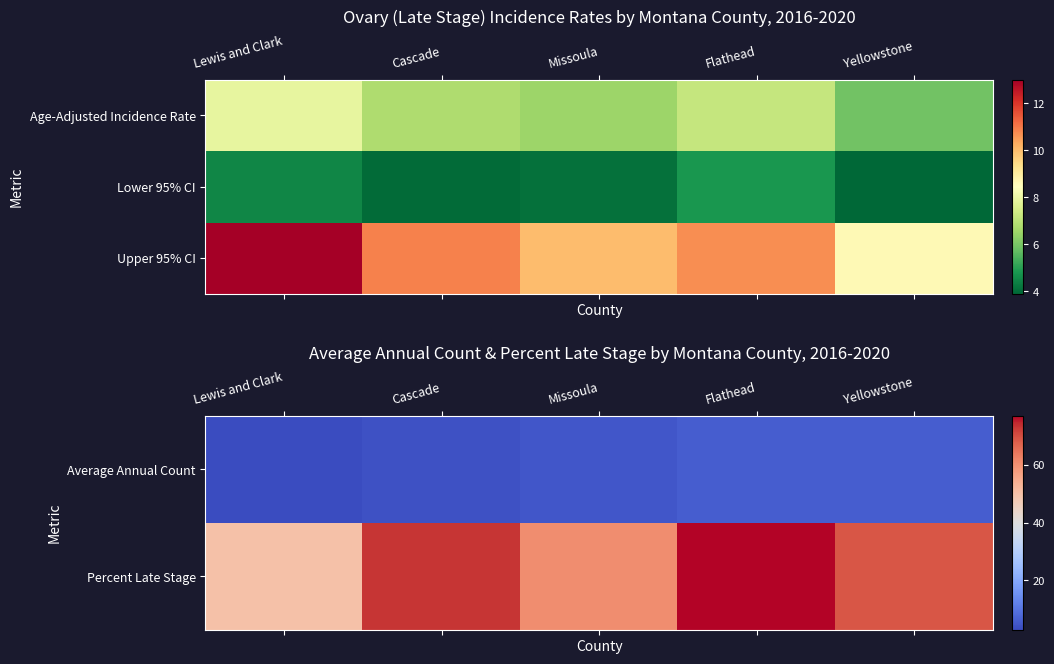

Between Cascade and Lewis and Clark, which is larger?

Cascade